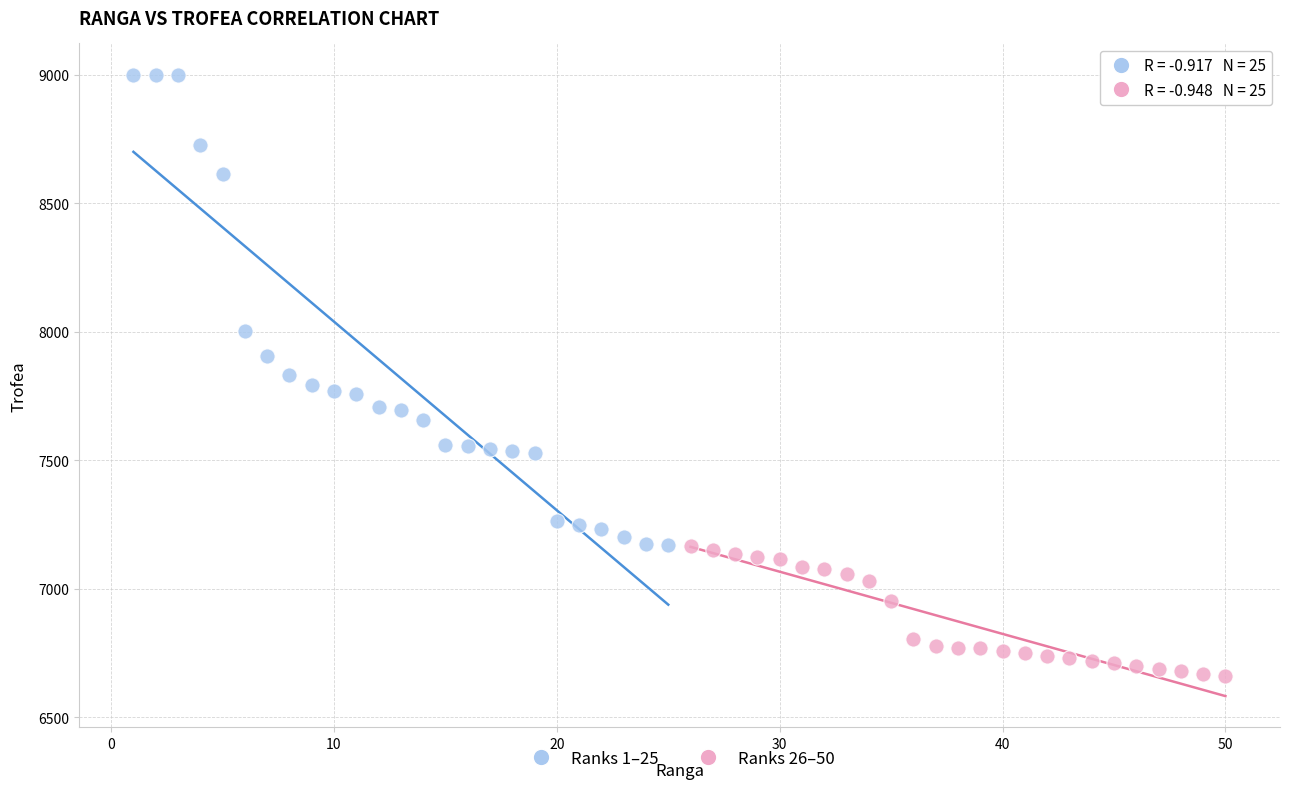

Which series has the largest Y range (max minus min)?

Ranks 1–25